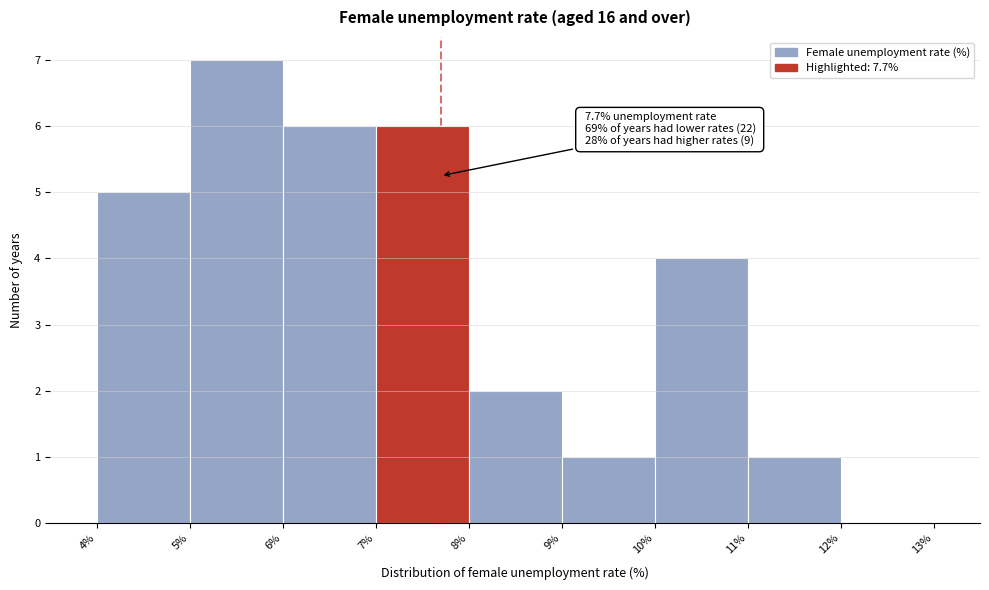

Over which range of the x-axis is the bar tallest?

5% to 6%